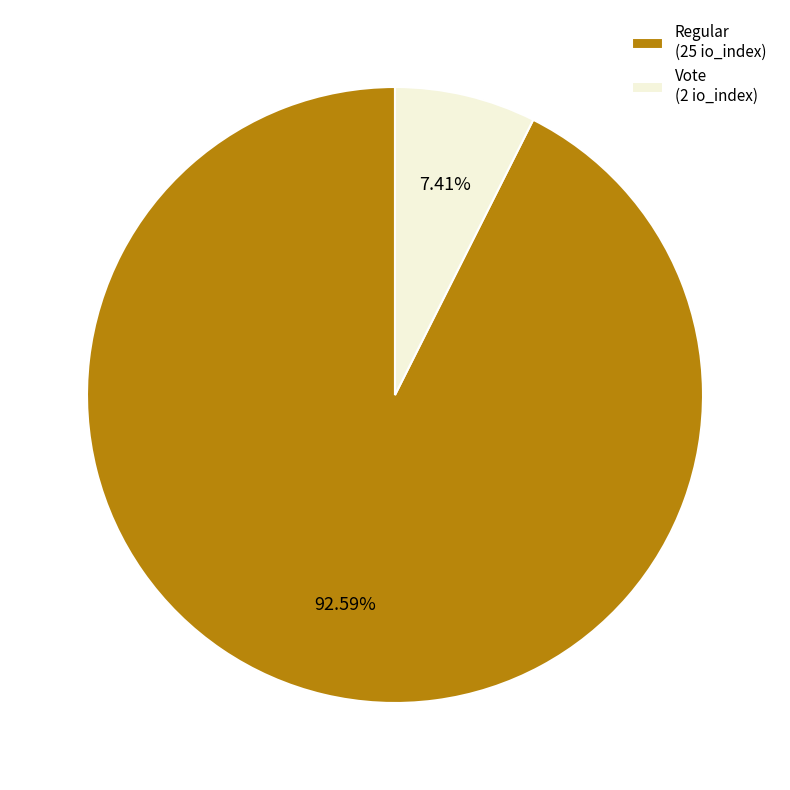

Does Regular (25 io_index) account for over 50% of the chart?

Yes